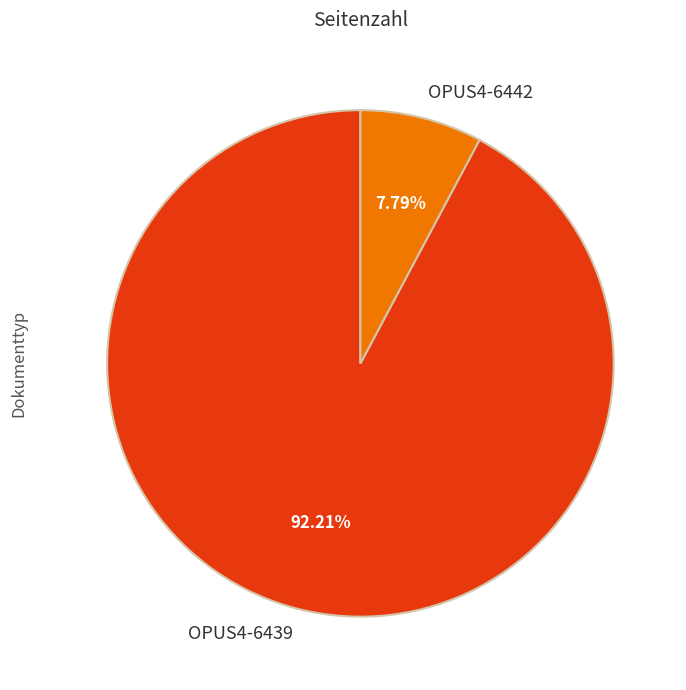

True or false: OPUS4-6442 accounts for 1% of the total.

False